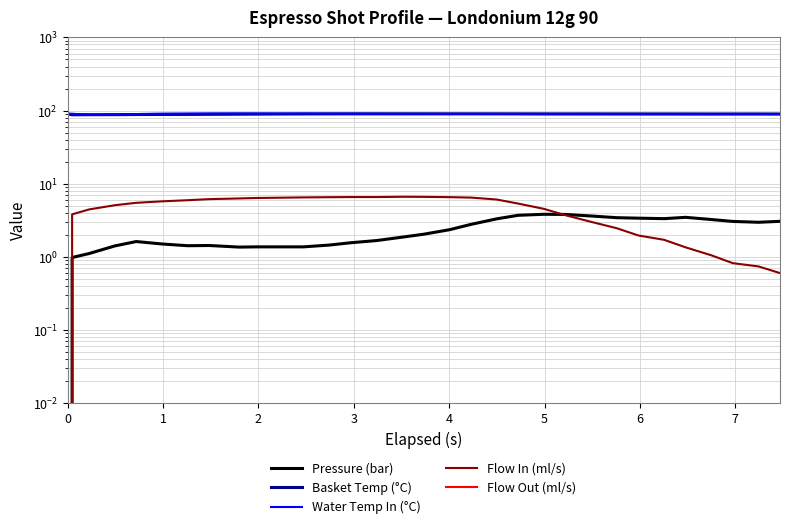

What is the average value of the Basket Temp (°C) series?

89.6